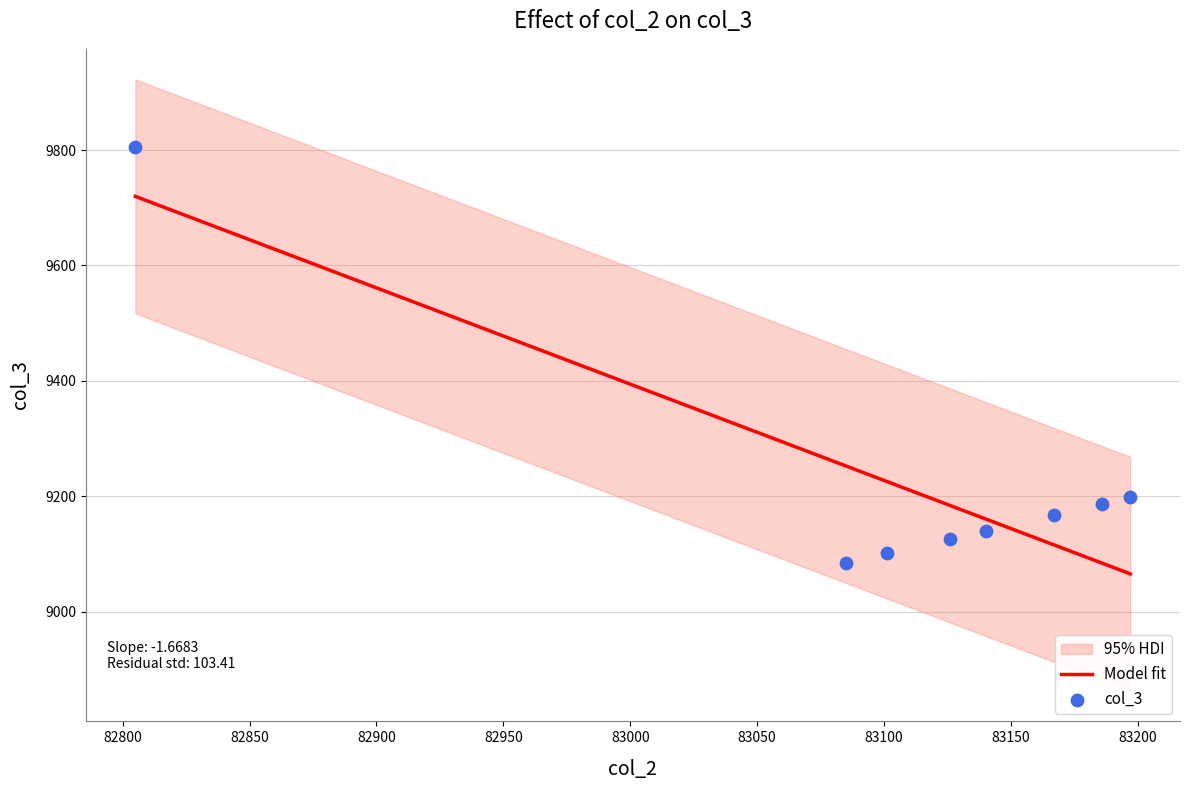

Which series contains the highest Y value?

col_3